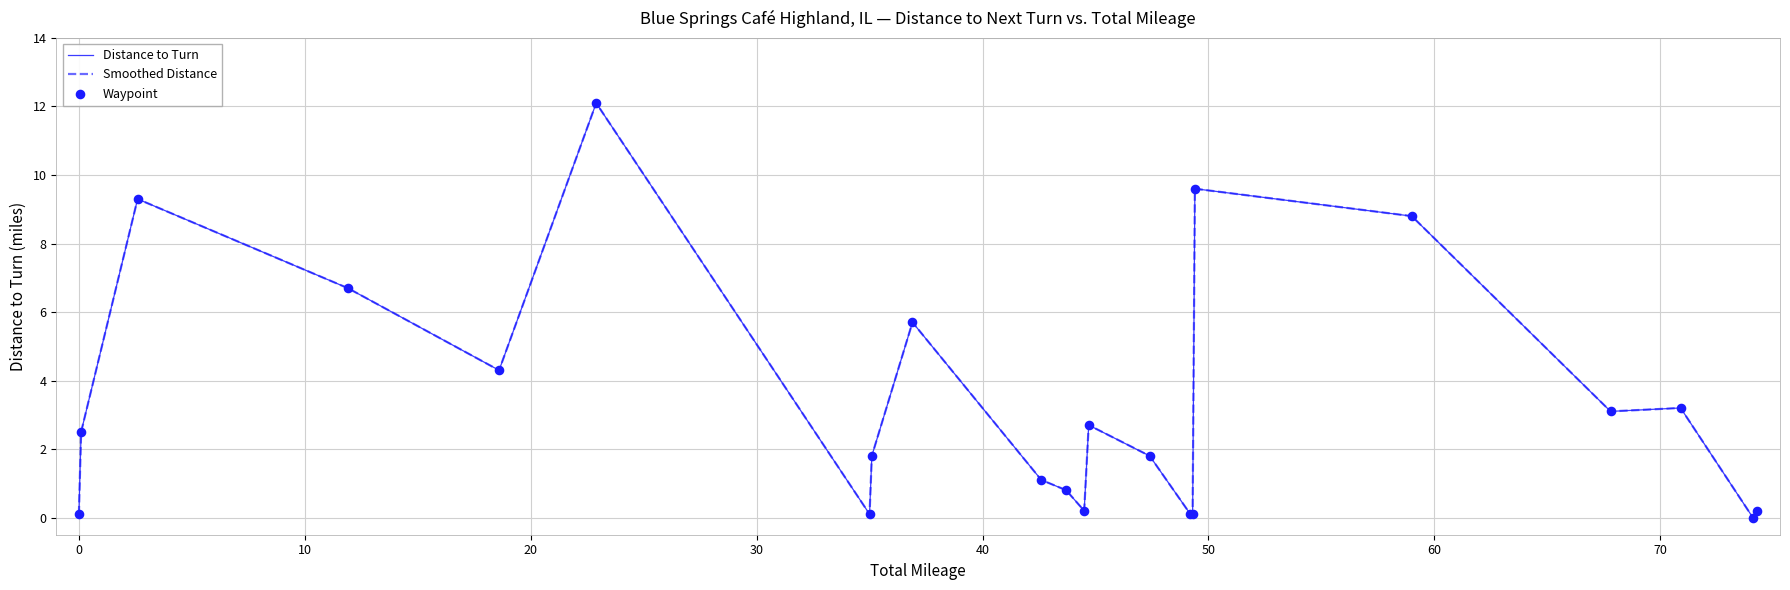

Does the chart have visible grid lines?

Yes